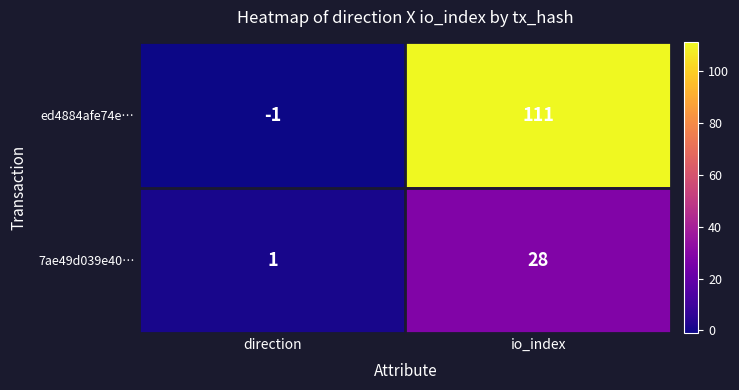

The ed4884afe74e… series shows 0 at direction. True or false?

False